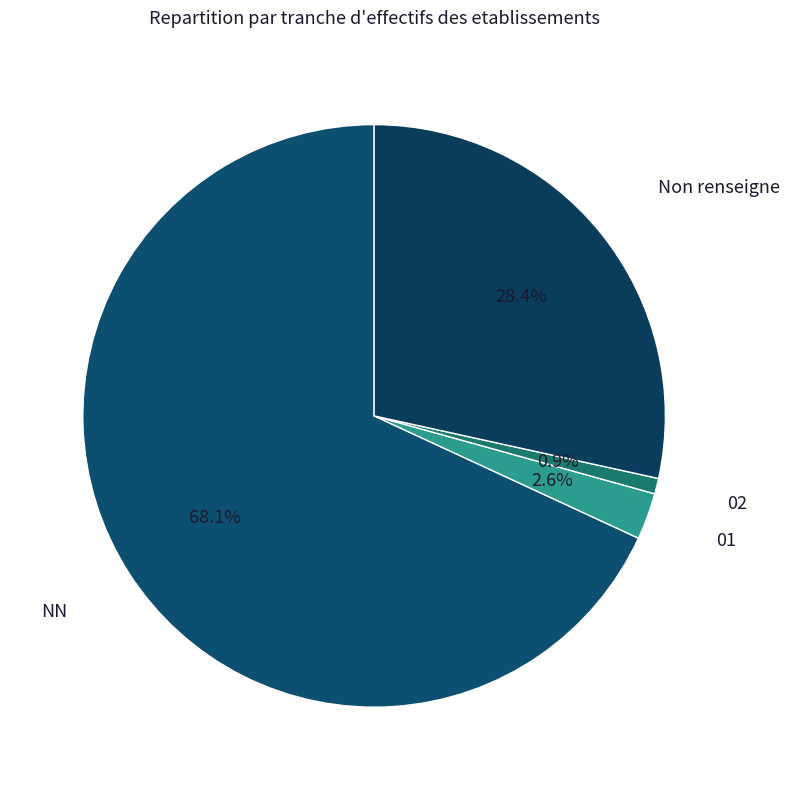

True or false: NN accounts for 68% of the total.

True